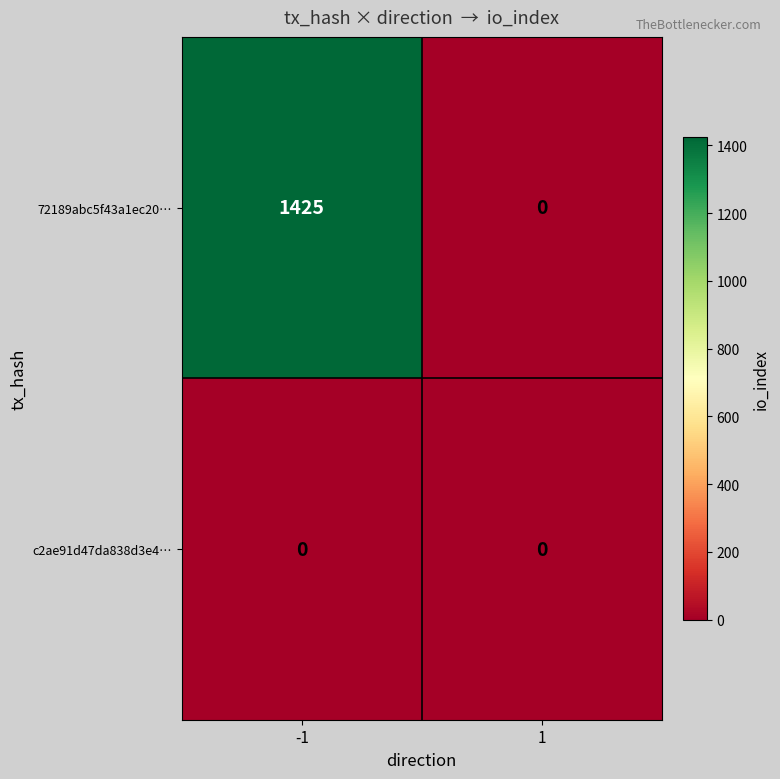

Which series has the largest total across all categories?

72189abc5f43a1ec20…